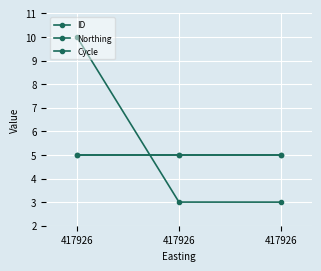

What is the sum of all Northing values?

15.0